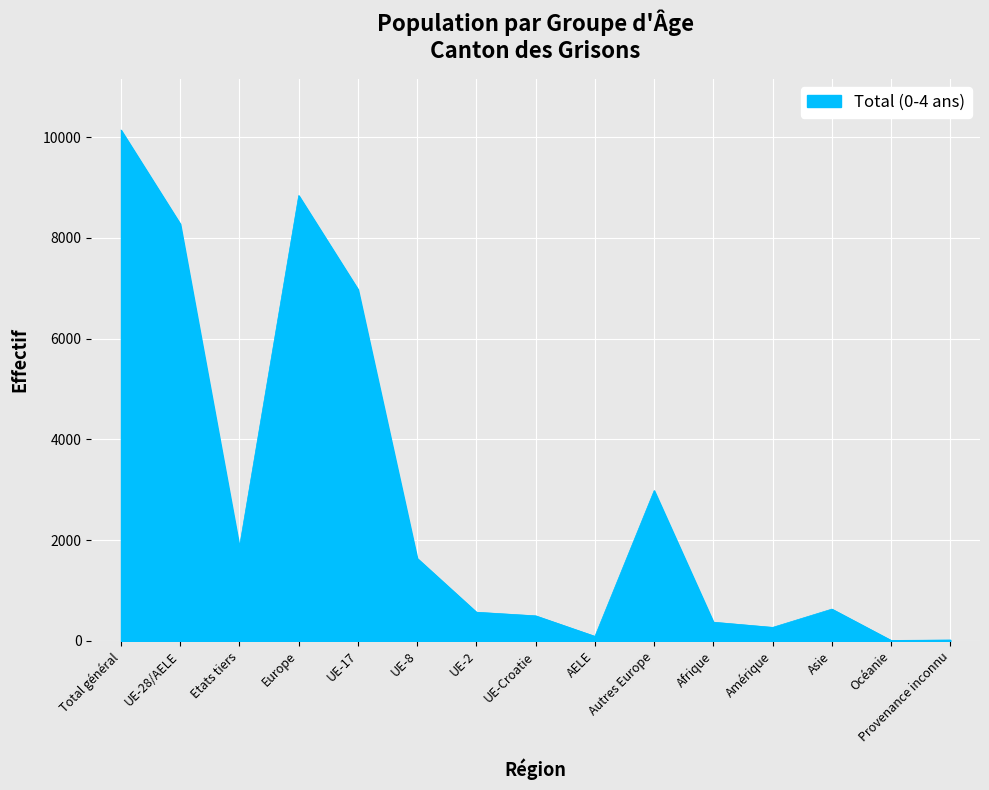

At which label is the value closest to 5076?

UE-17